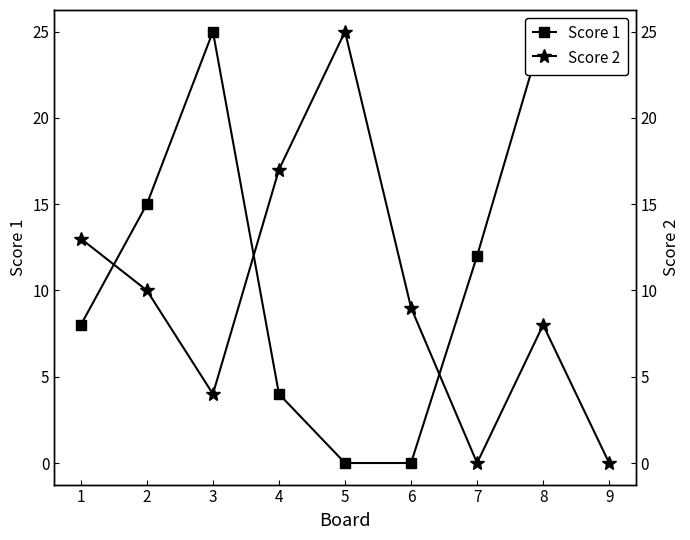

List the series in order of their peak value, highest first.

Score 1, Score 2